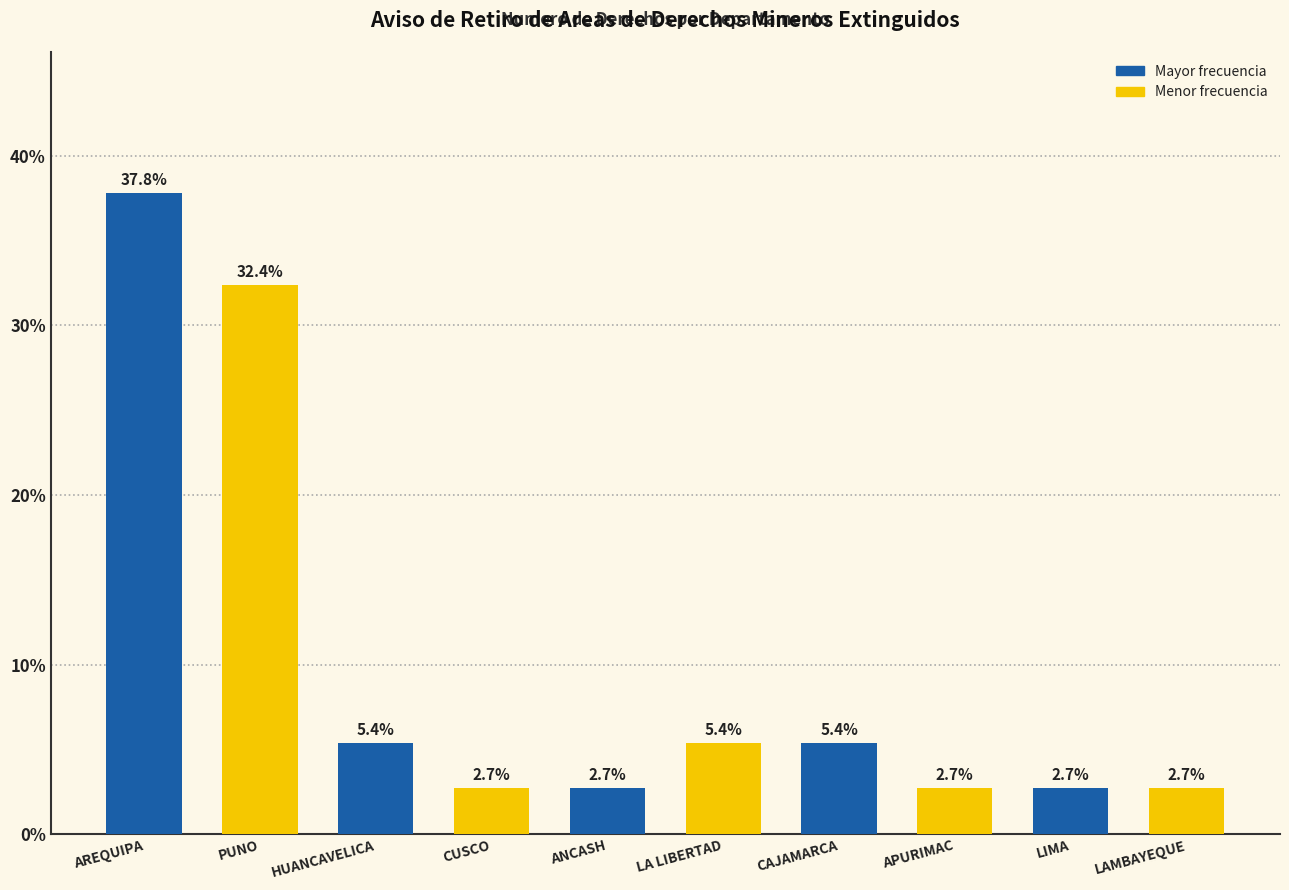

What is the value of the 5th bar from the left?

2.7